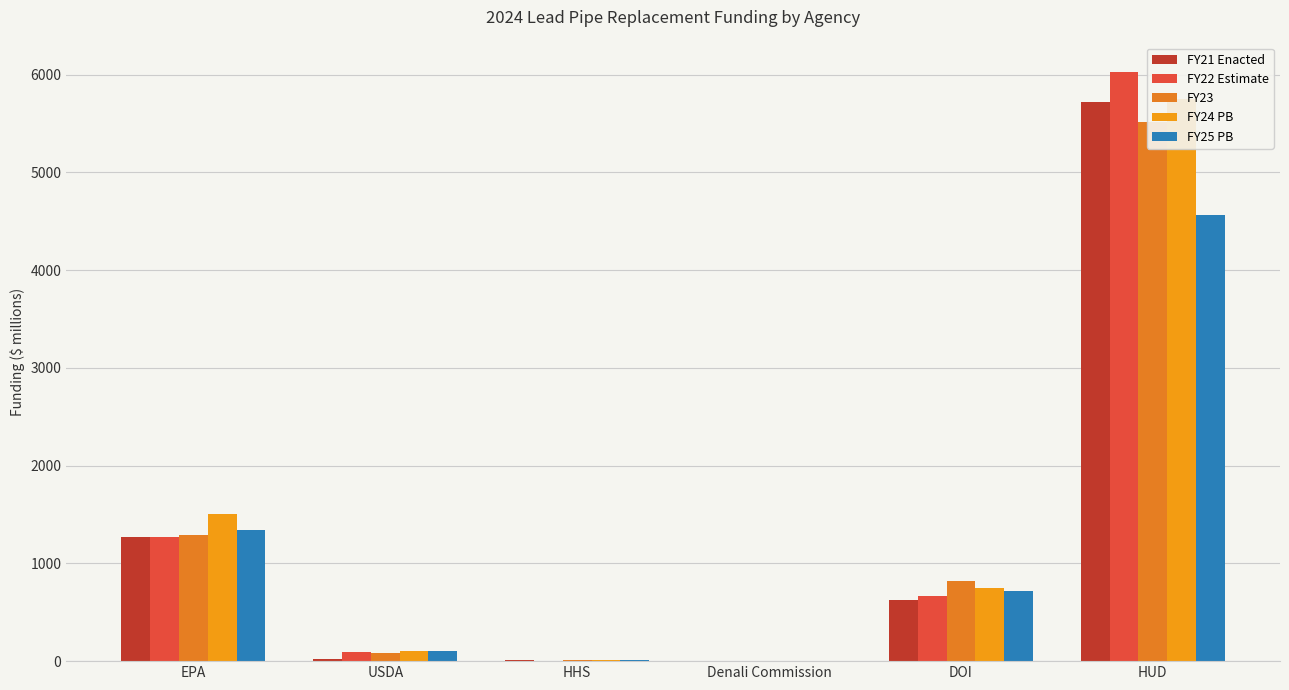

List the labels in order of FY24 PB value, smallest first.

Denali Commission, HHS, USDA, DOI, EPA, HUD